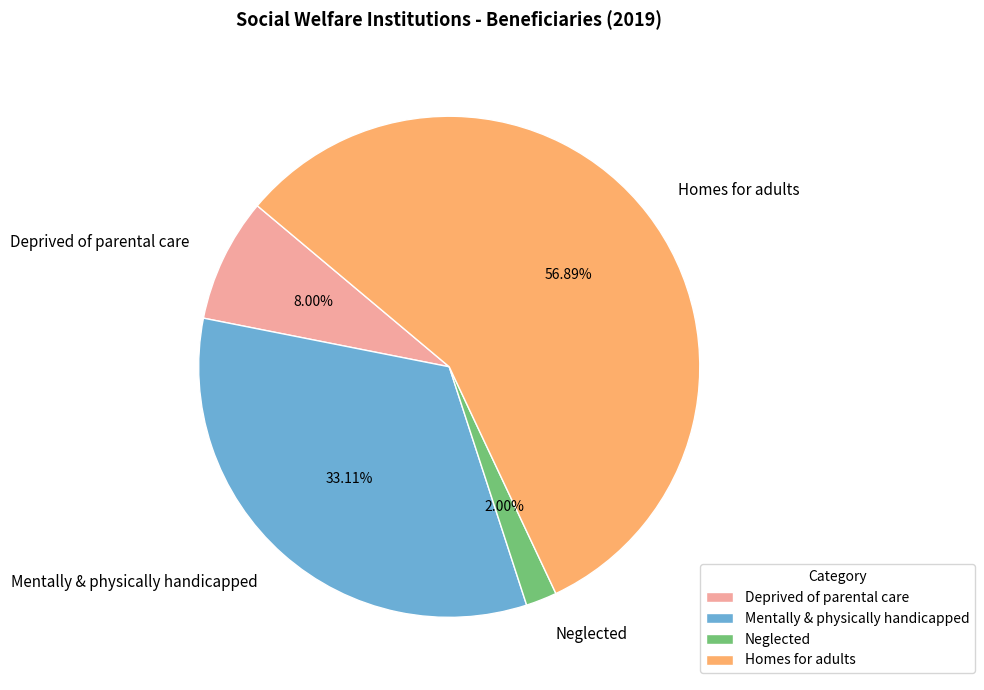

Combined, do Neglected and Homes for adults account for over 50%?

Yes